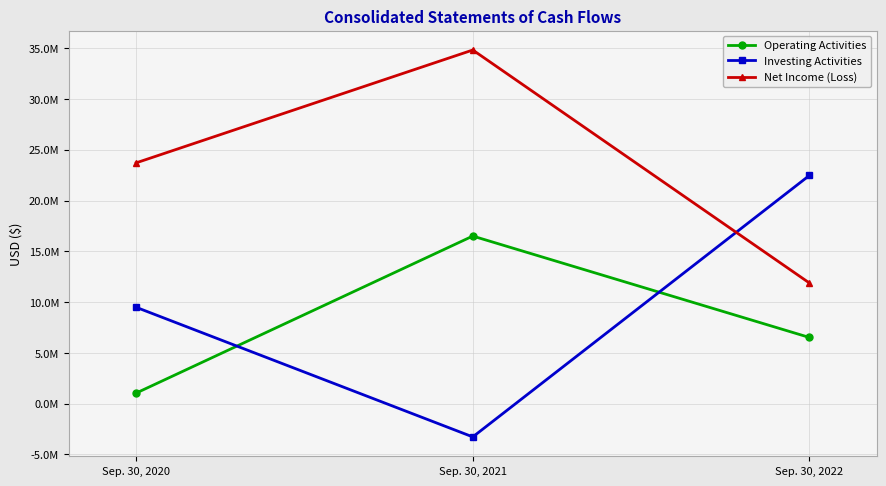

At which label is Net Income (Loss) closest to 23353000?

Sep. 30, 2020